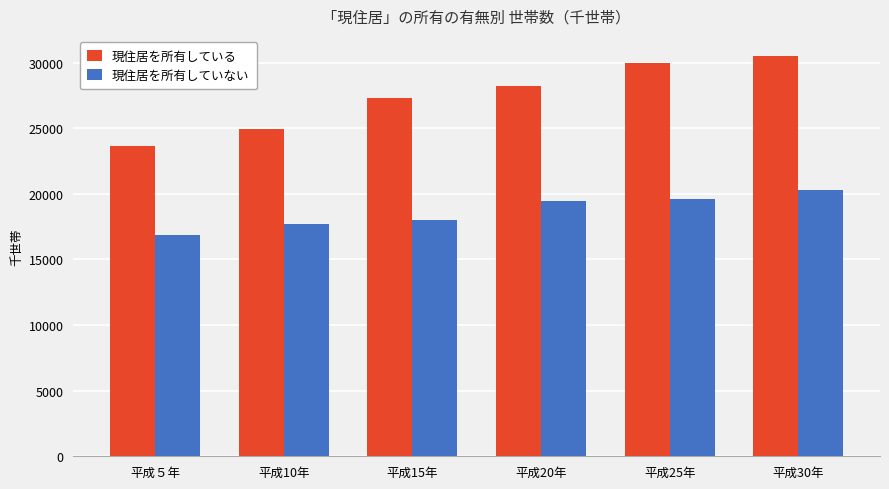

Rank the categories by 現住居を所有している value from lowest to highest.

平成５年, 平成10年, 平成15年, 平成20年, 平成25年, 平成30年